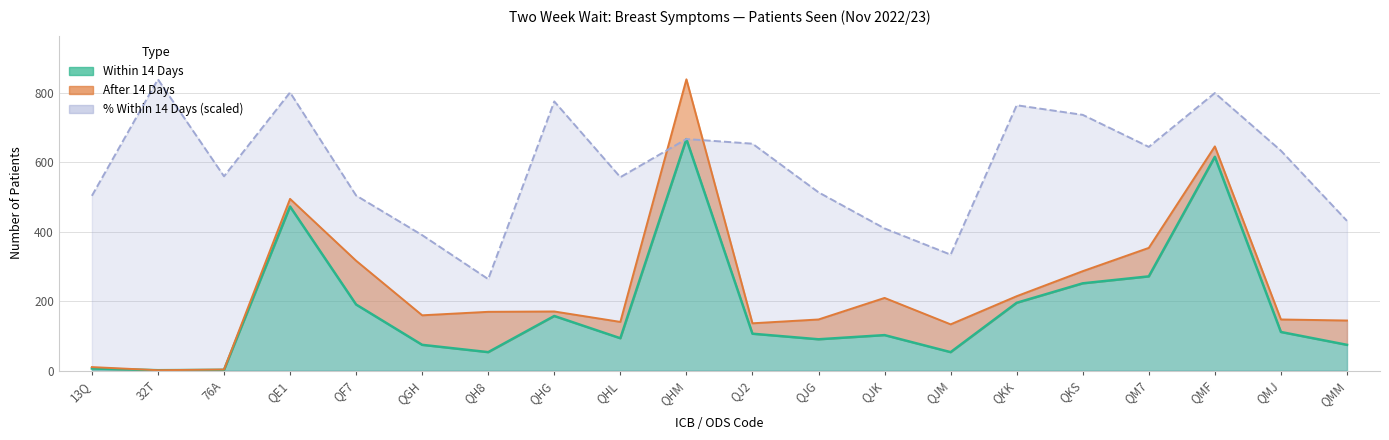

List the labels in order of Pct Within 14 Days value, smallest first.

QH8, QJM, QGH, QJK, QMM, 13Q, QF7, QJG, QHL, 76A, QMJ, QM7, QJ2, QHM, QKS, QKK, QHG, QMF, QE1, 32T